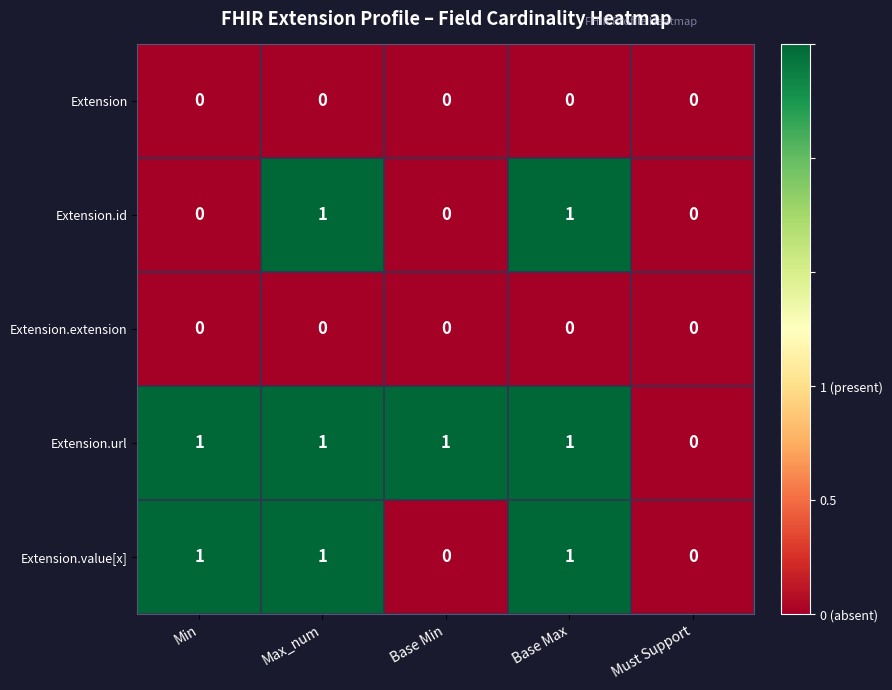

Which series has the largest total across all categories?

Extension.url